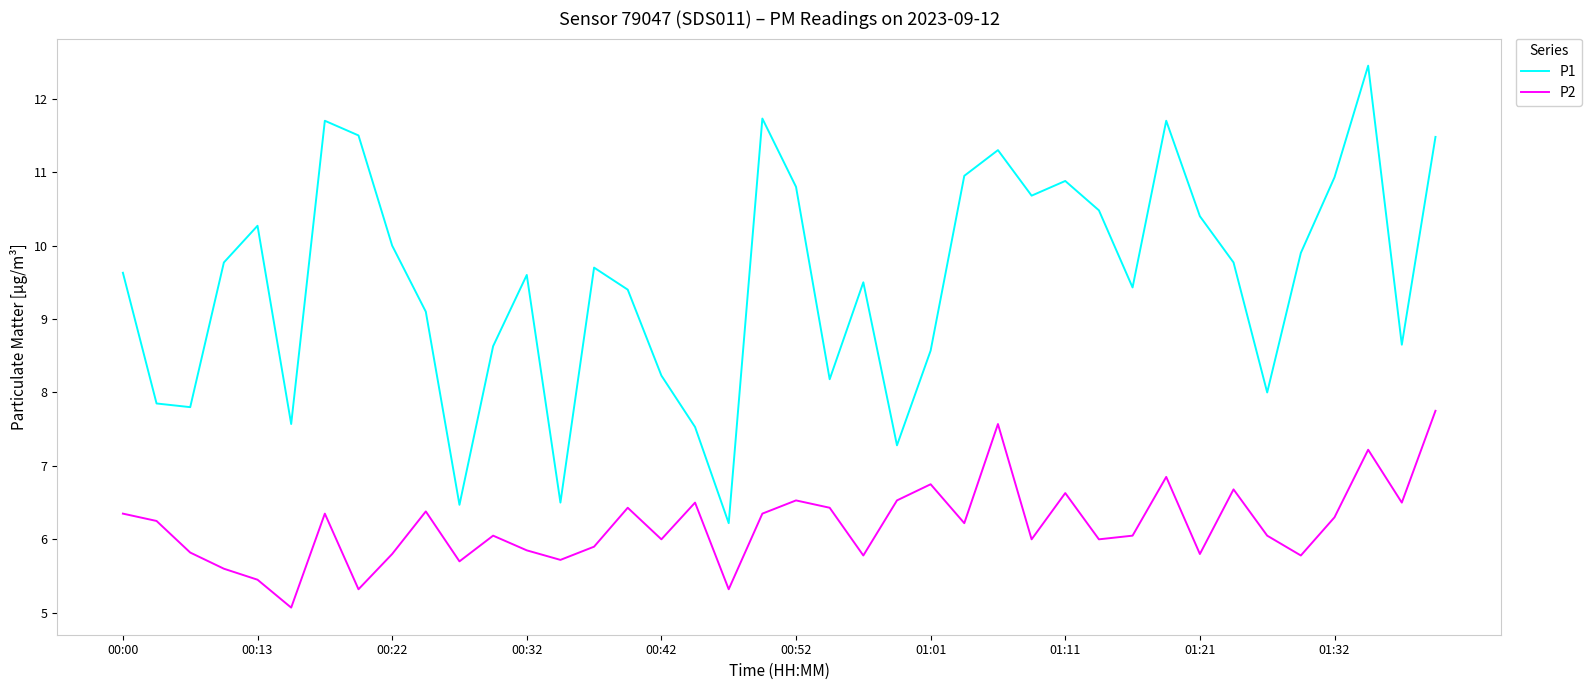

At how many categories does at least one series exceed 6?

40